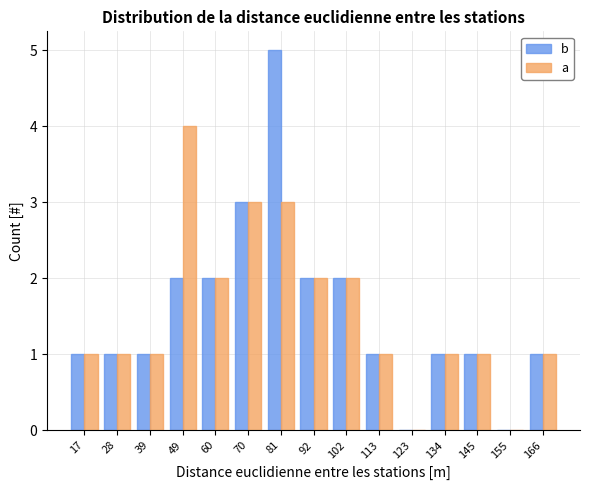

Reading left to right, list all the values displayed in this chart.

b: 17=1	28=1	39=1	49=2	60=2	70=3	81=5	92=2	102=2	113=1	123=0	134=1	145=1	155=0	166=1
a: 17=1	28=1	39=1	49=4	60=2	70=3	81=3	92=2	102=2	113=1	123=0	134=1	145=1	155=0	166=1